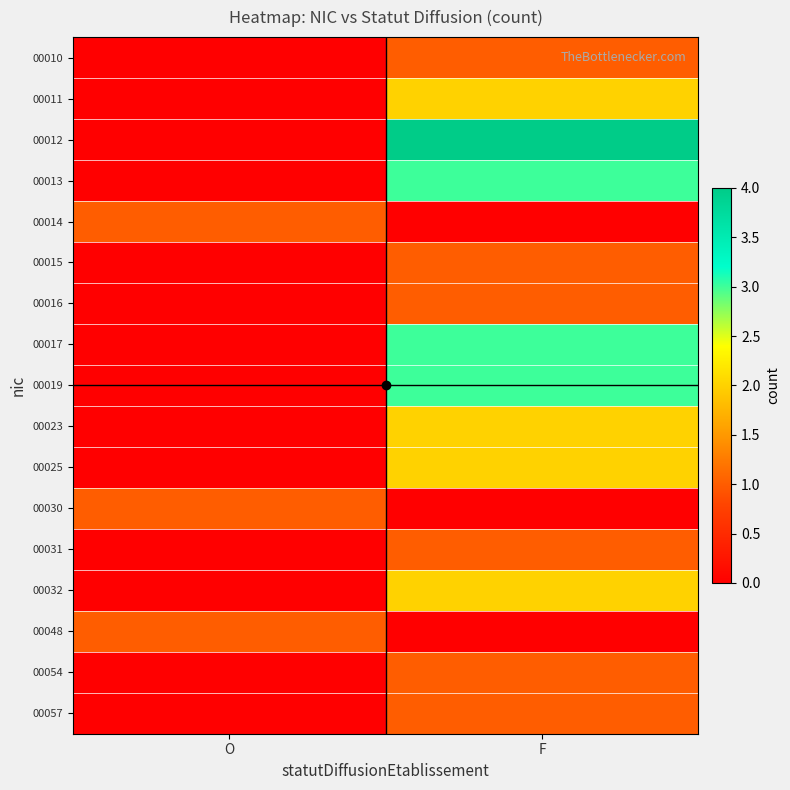

At which category is the sum across all series the highest?

F